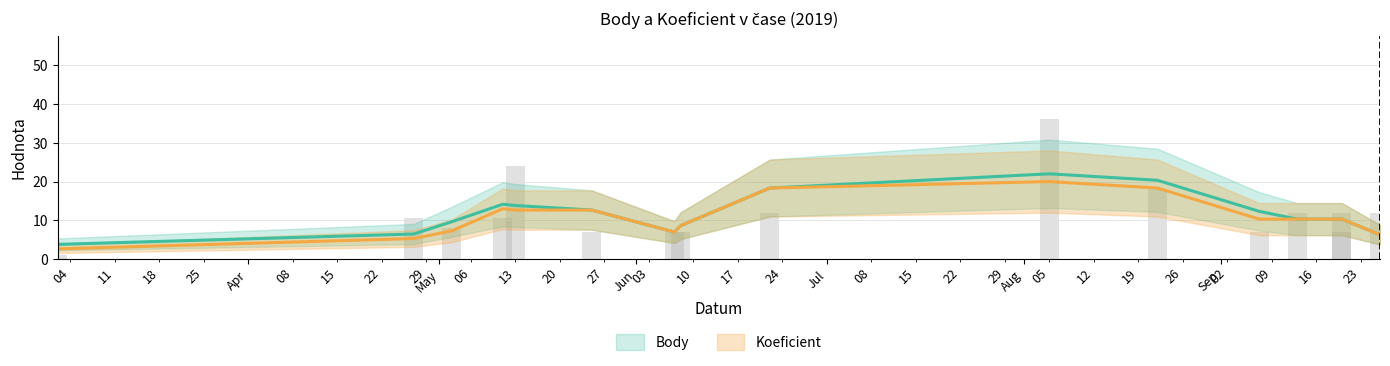

Is it true that the value at 2019-09-07 is 7.0?

True